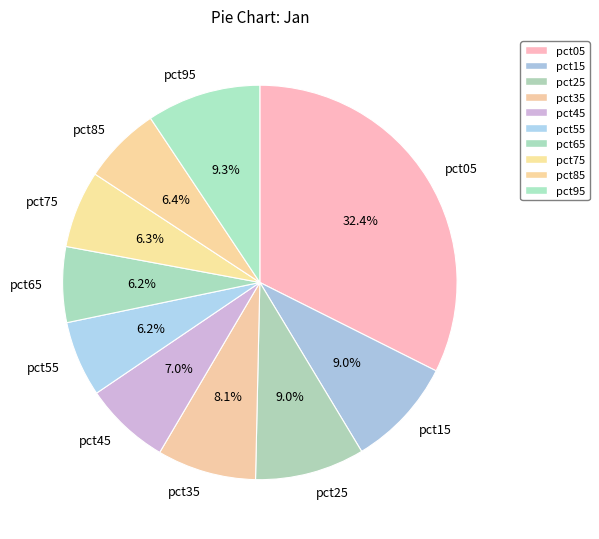

How many segments does this pie chart have?

10